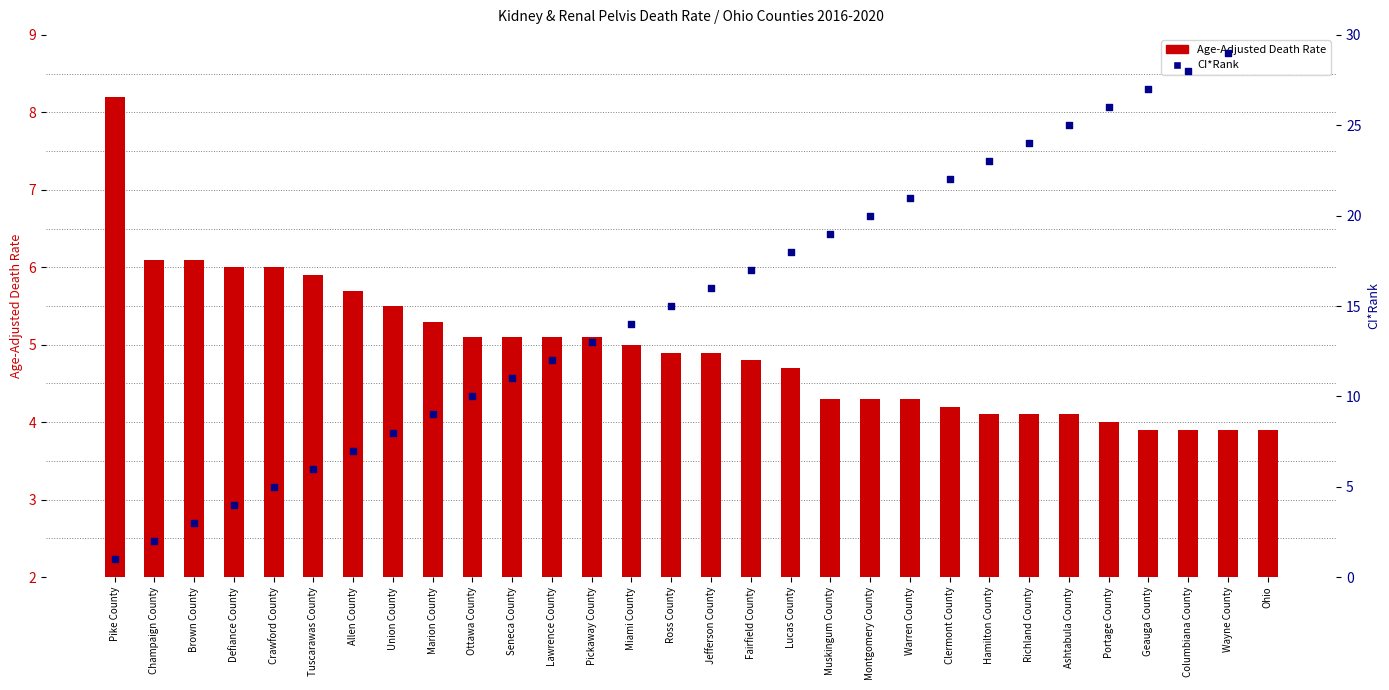

What is the total value across all series at Crawford County?

11.0